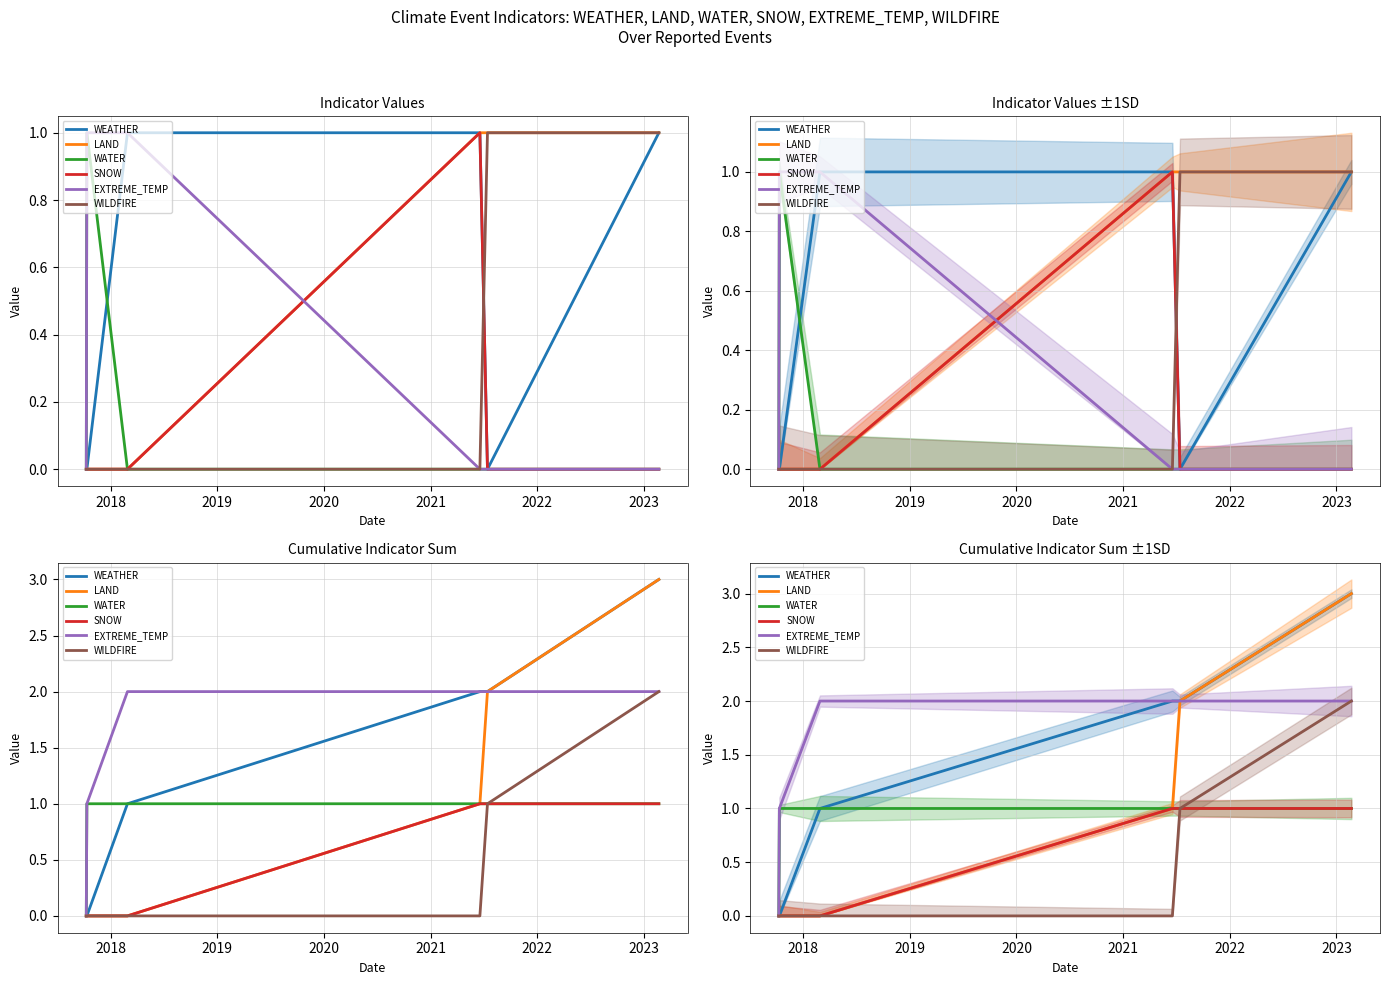

What is the sum of the WATER values at 2022 and 2018?

2